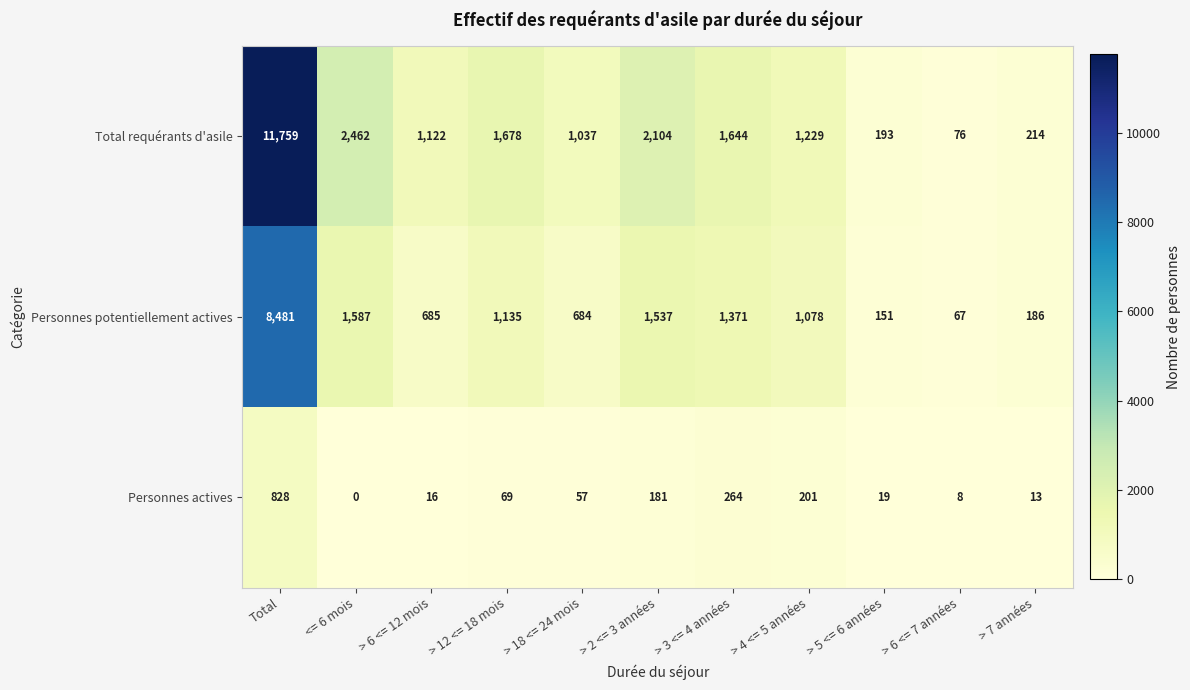

Which series has the largest range (max minus min)?

Total requérants d'asile